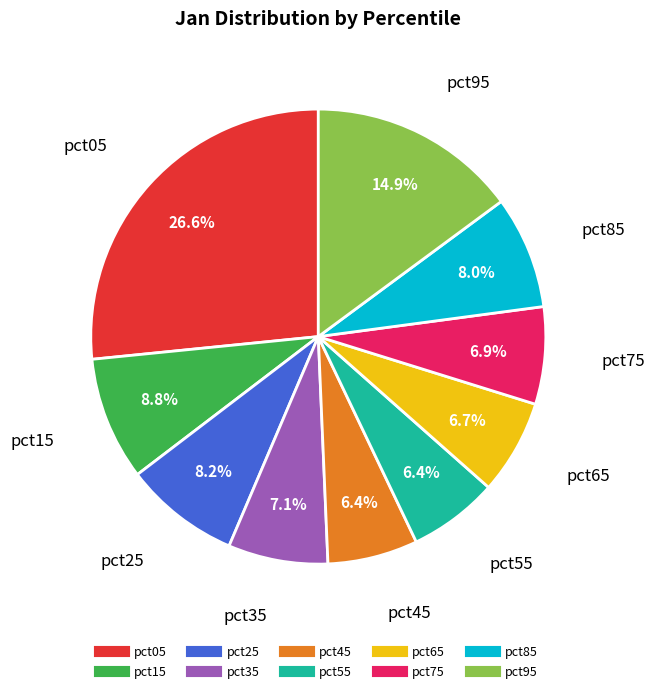

Count the number of slices in the pie.

10